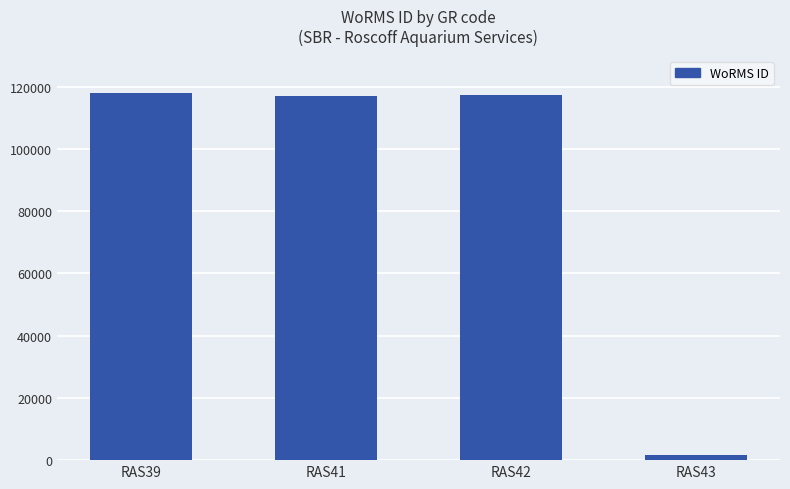

What is the sum of all values?

354084